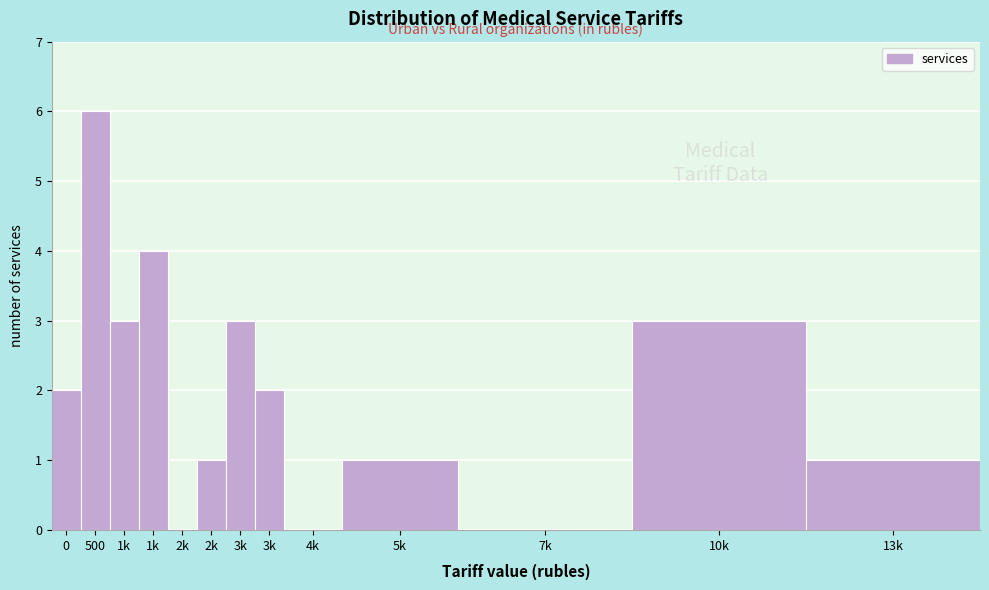

Count the number of data series in this chart.

1